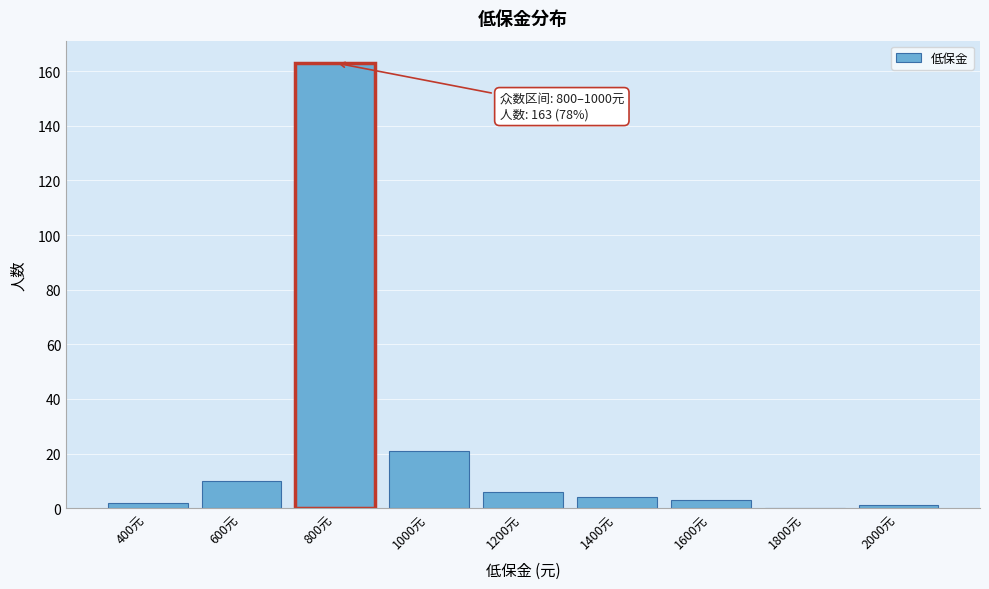

Reading left to right, list all the values displayed in this chart.

400元=2	600元=10	800元=163	1000元=21	1200元=6	1400元=4	1600元=3	1800元=0	2000元=1